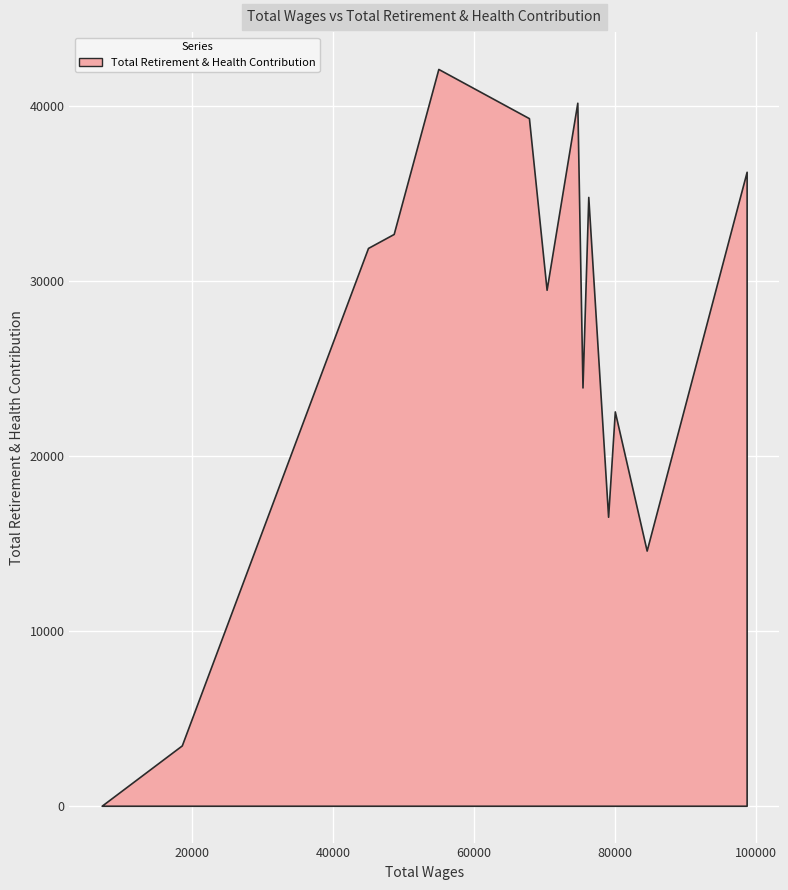

How many interior local peaks (higher than both neighbors) does the data have?

4